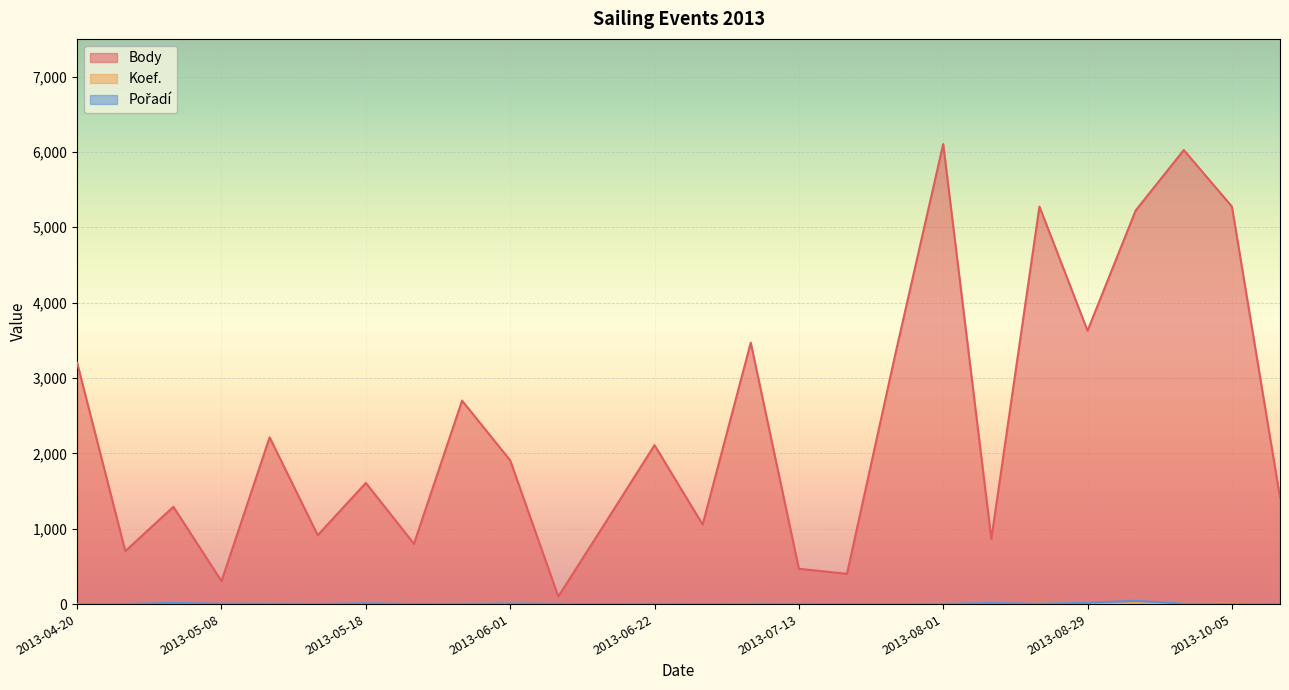

True or false: Pořadí has more than 0 points higher than both neighbors.

True